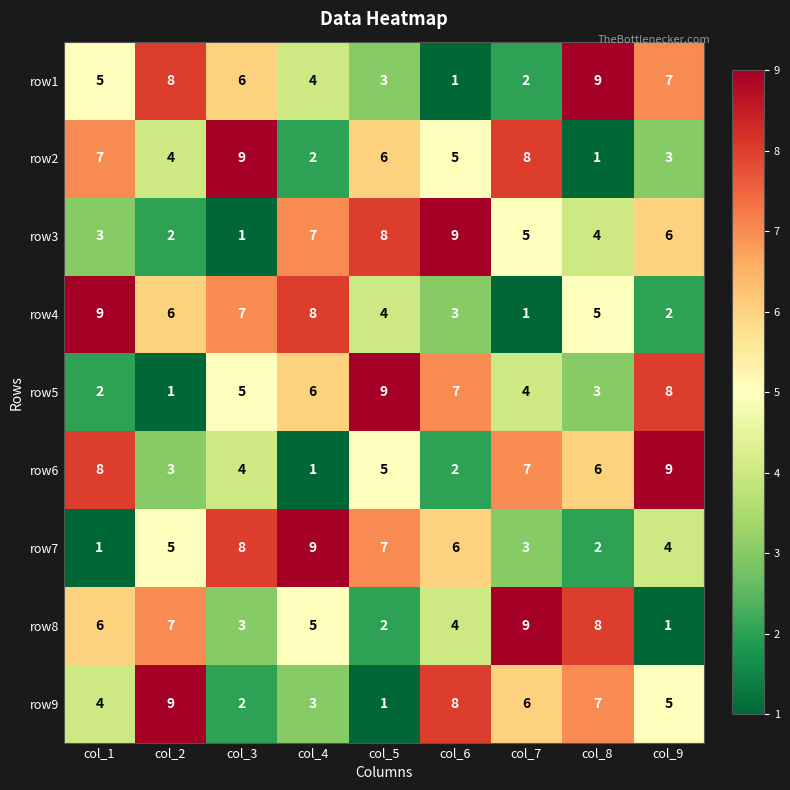

How many distinct data groups are displayed?

9